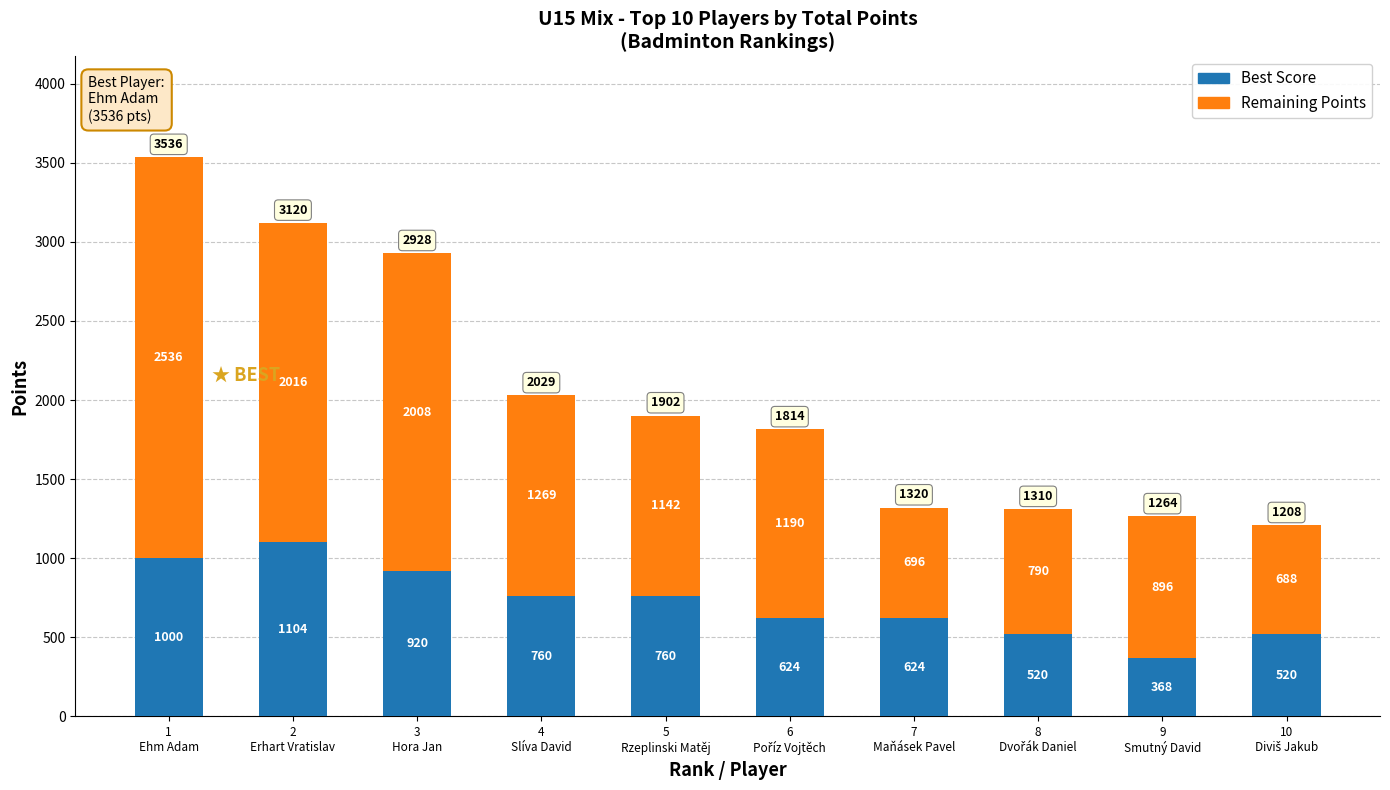

How many bars are there in total?

10